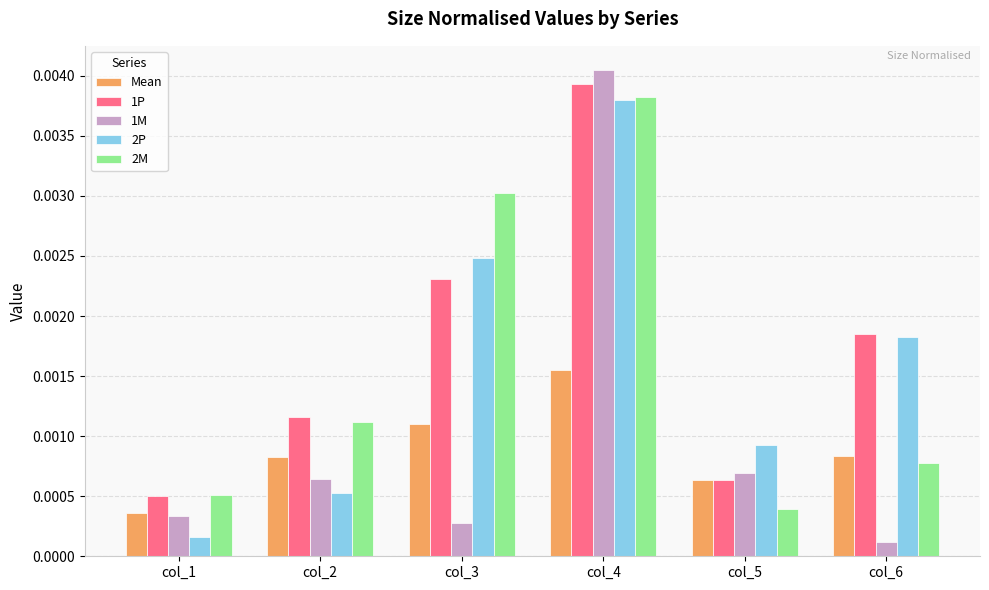

Which series has the widest spread of values?

1M